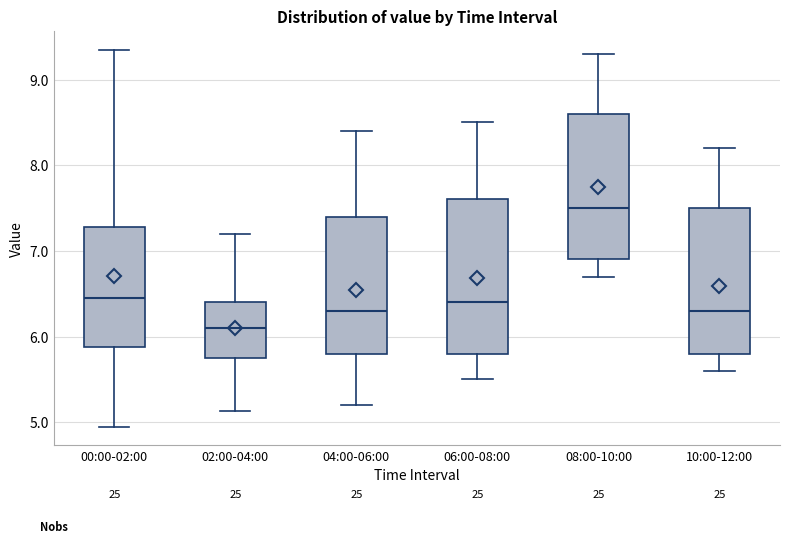

Which box's median line is the lowest?

02:00-04:00